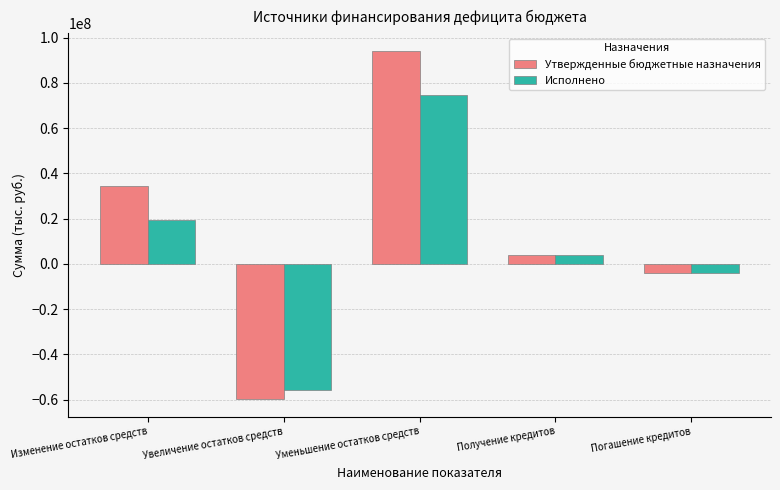

What is the spread (max minus min) of values at Увеличение остатков средств?

4240656.8